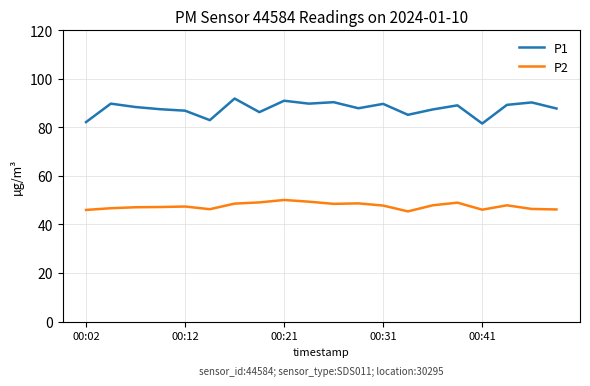

What is the average value of the P2 series?

47.6